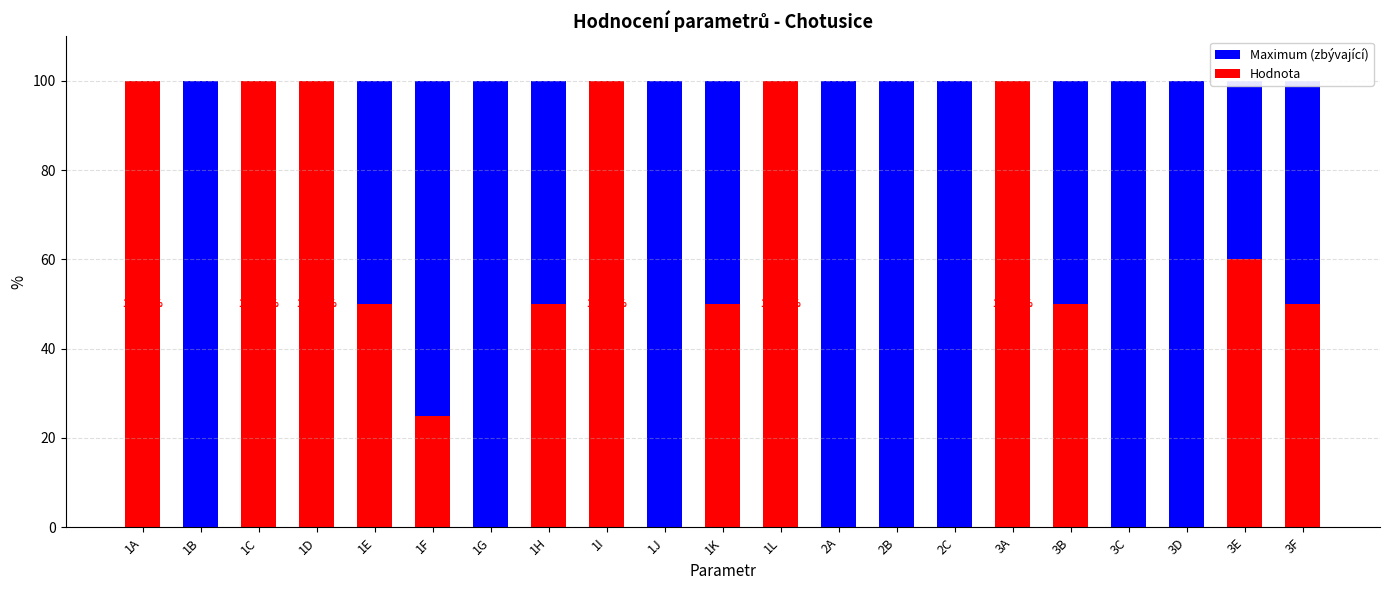

What is the total value across all series at 3E?

100